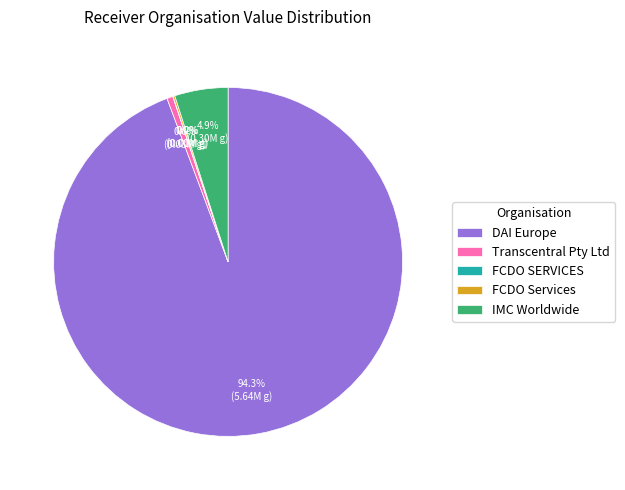

Which slice is the largest?

DAI Europe